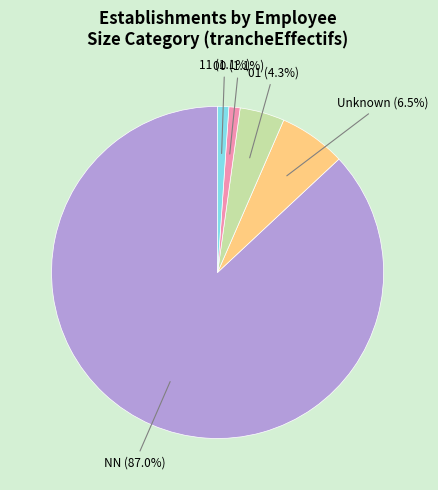

Does any single category account for the majority?

Yes